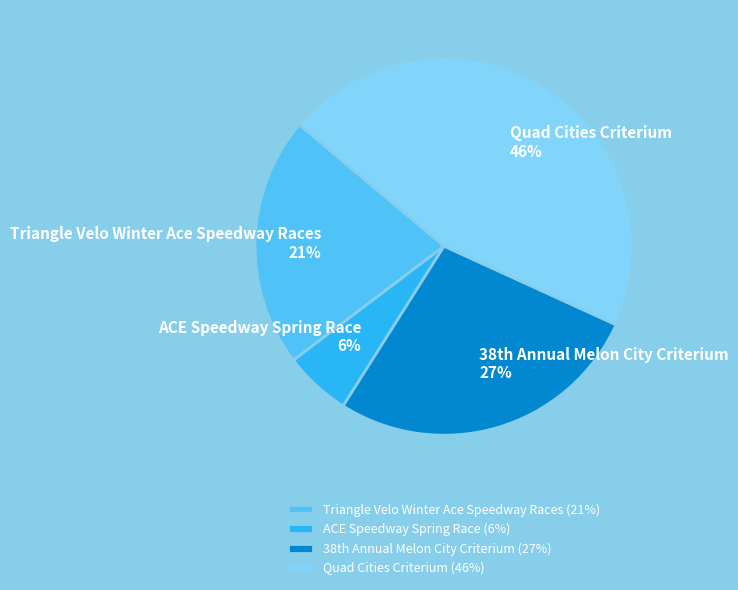

Does Triangle Velo Winter Ace Speedway Races account for over 50% of the chart?

No